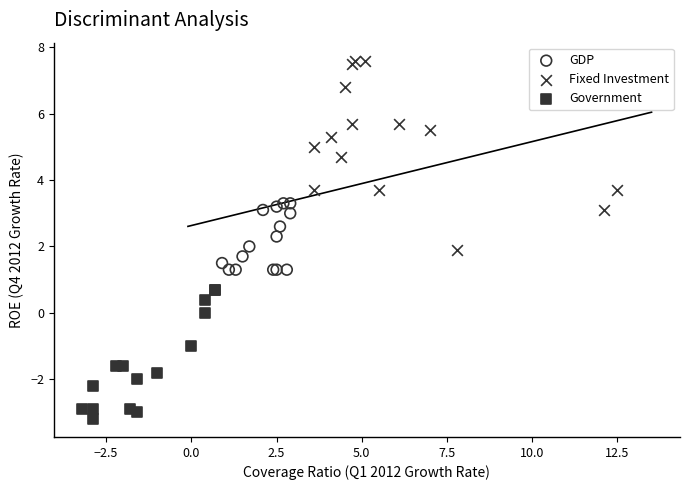

Which series contains the lowest Y value?

Government